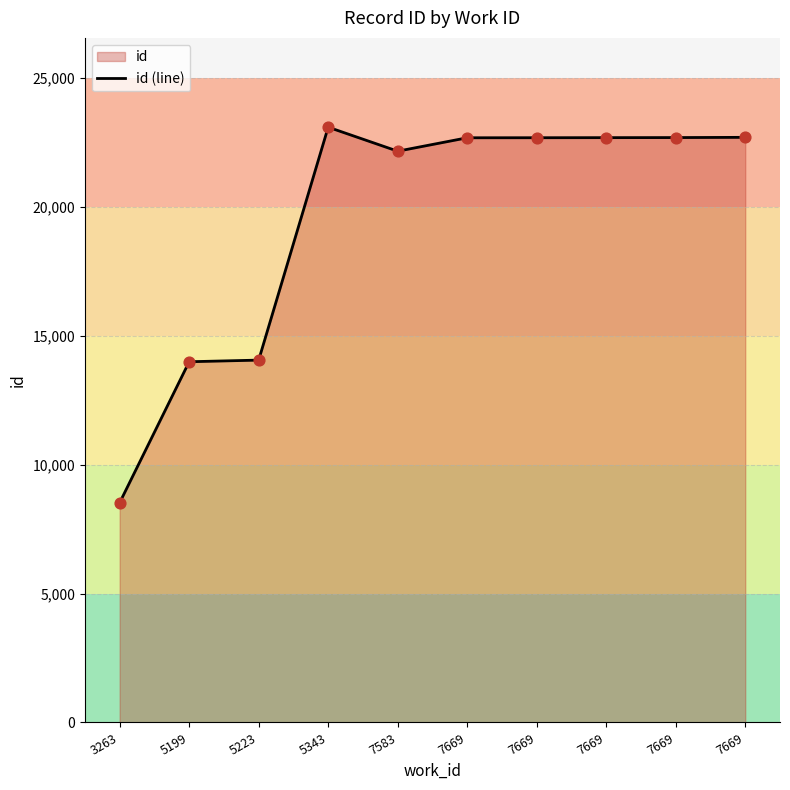

What is the change in value from 5343 to 7669?

-411